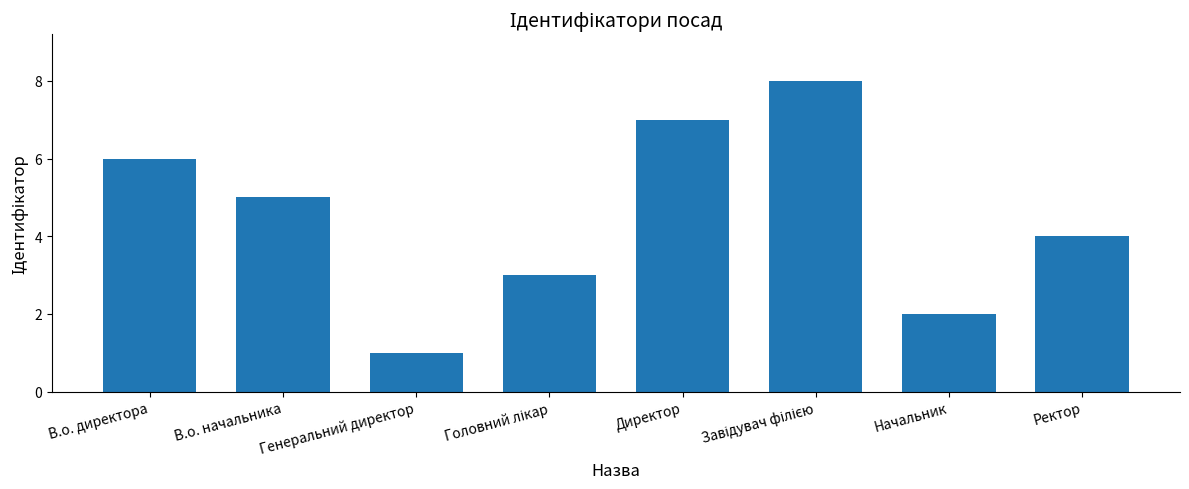

Count the values in the range 3 to 7.

5